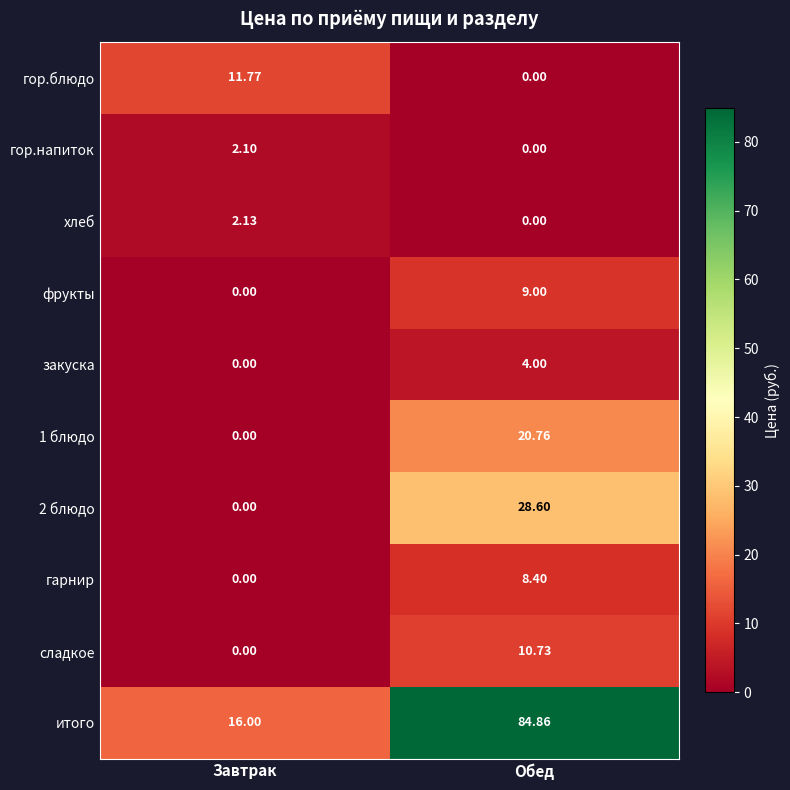

At which label is гарнир closest to 4?

Завтрак